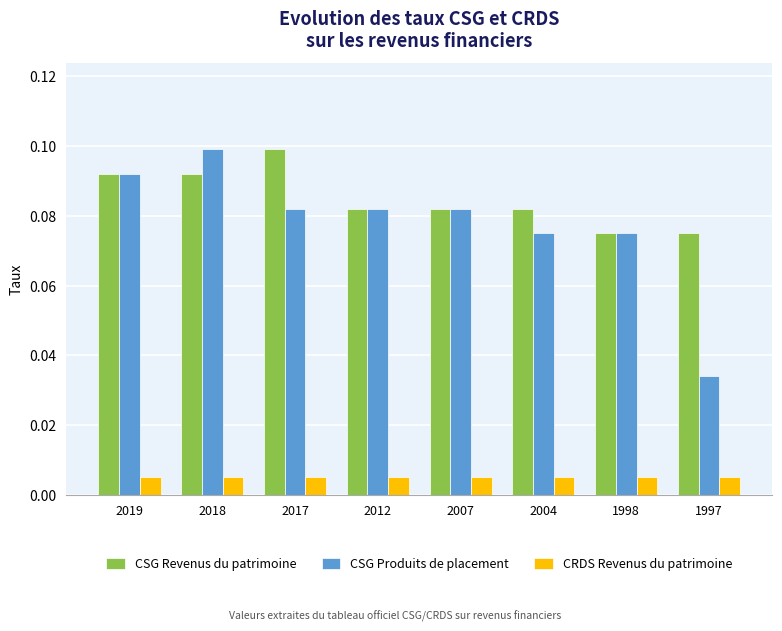

Which series has the largest range (max minus min)?

CSG Produits de placement